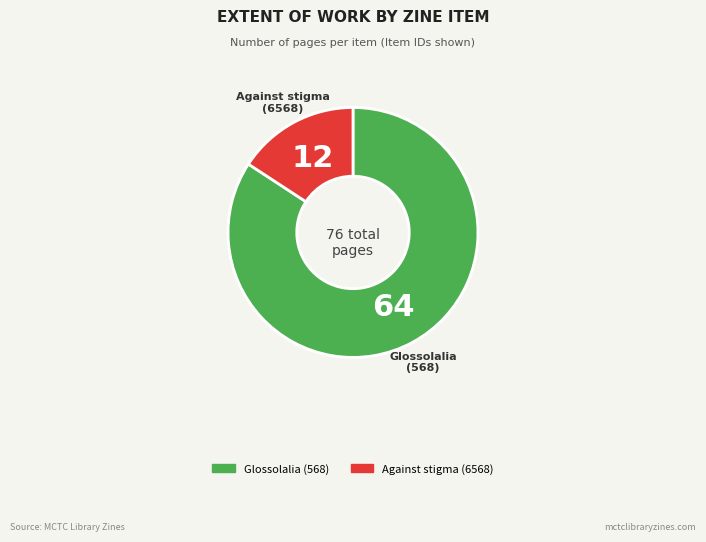

Approximately how many times larger is the value at Glossolalia (568) compared to Against stigma (6568)?

5.3